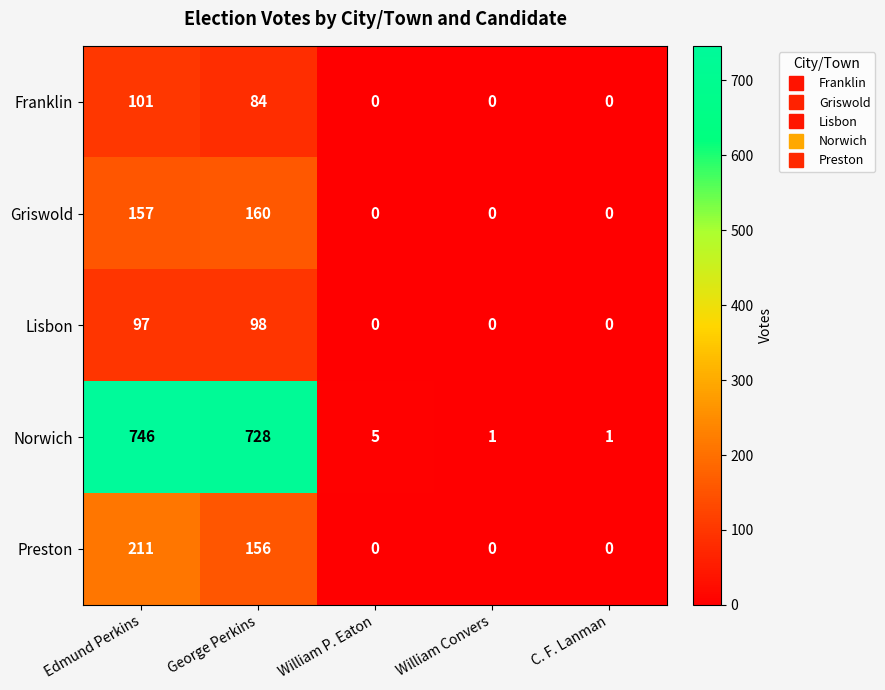

Which series has the widest spread of values?

Norwich